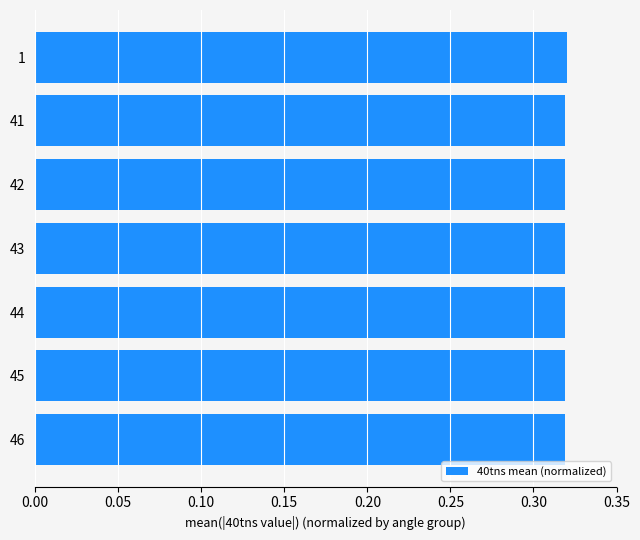

What is the sum of the values at 42 and 44?

0.6